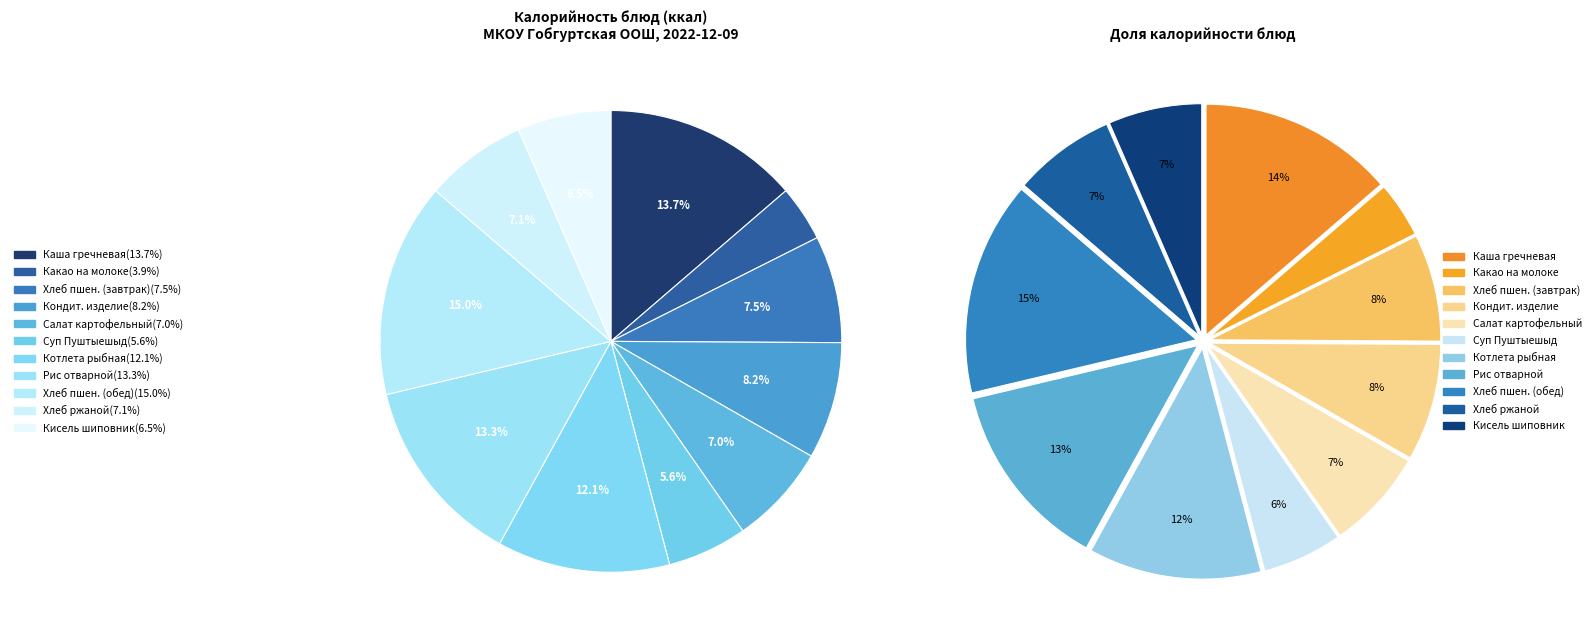

What is the smallest slice in the pie chart?

Какао на молоке